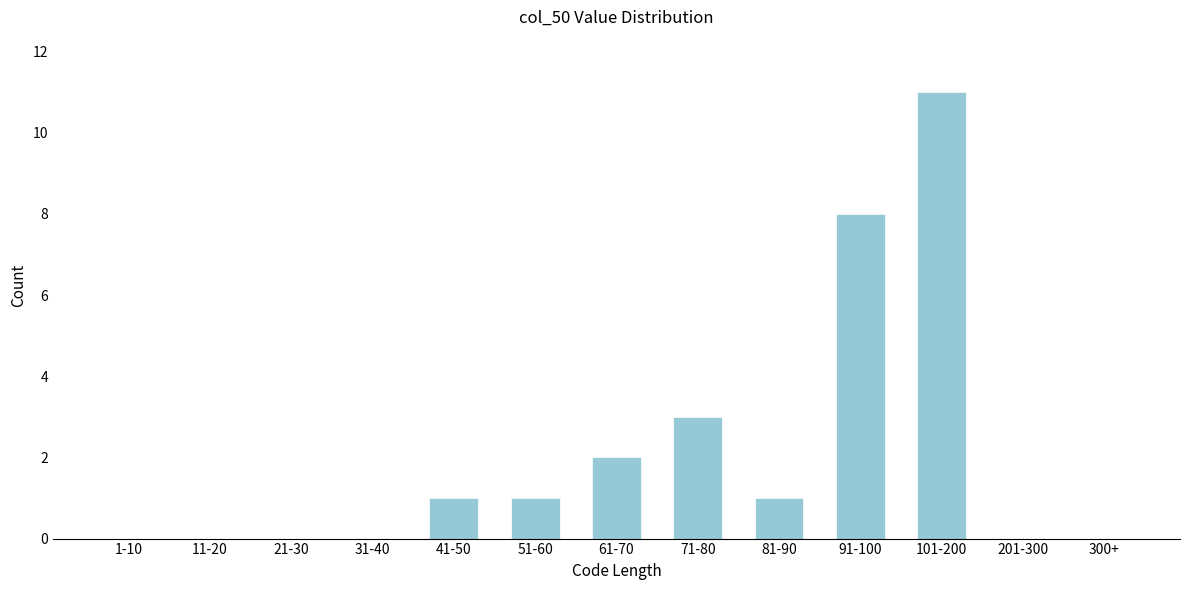

Reading right to left, what are all the values shown in this chart?

300+=0	201-300=0	101-200=11	91-100=8	81-90=1	71-80=3	61-70=2	51-60=1	41-50=1	31-40=0	21-30=0	11-20=0	1-10=0